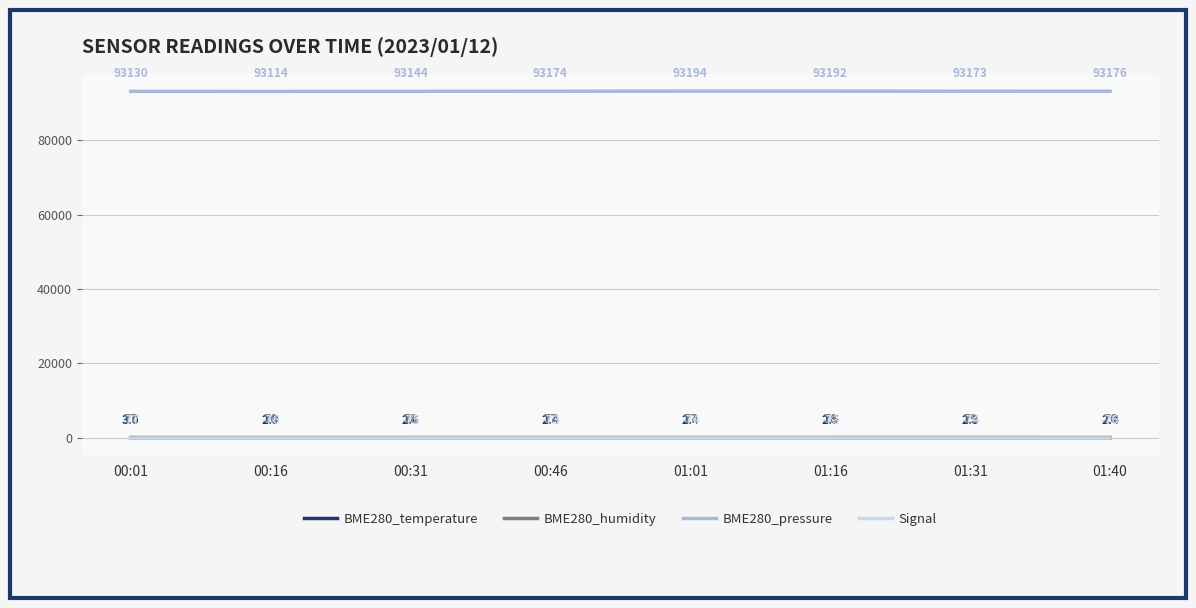

Where is the first local minimum for BME280_pressure?

00:16